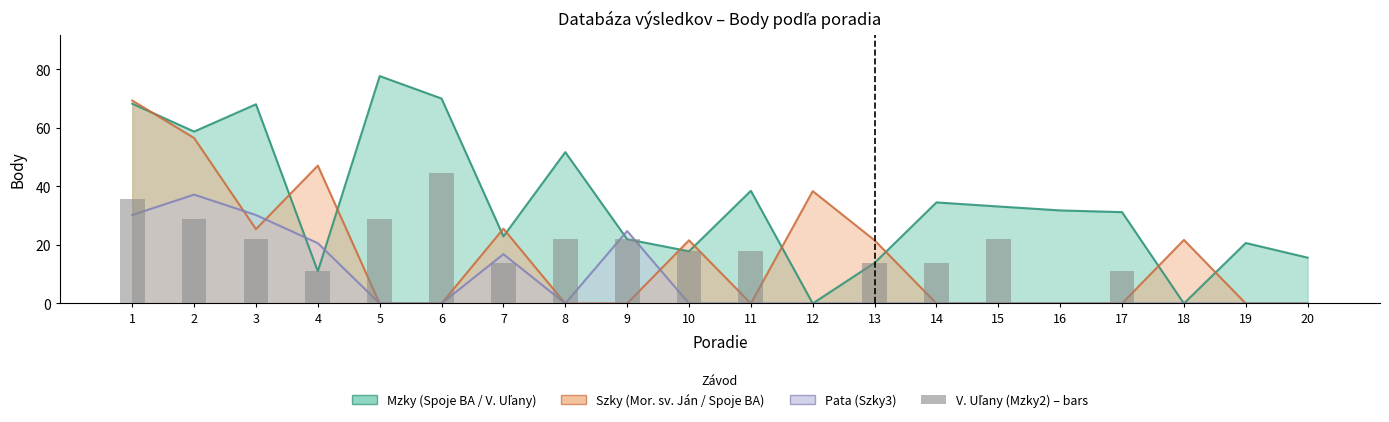

What is the value of the 5th bar from the left?

29.0